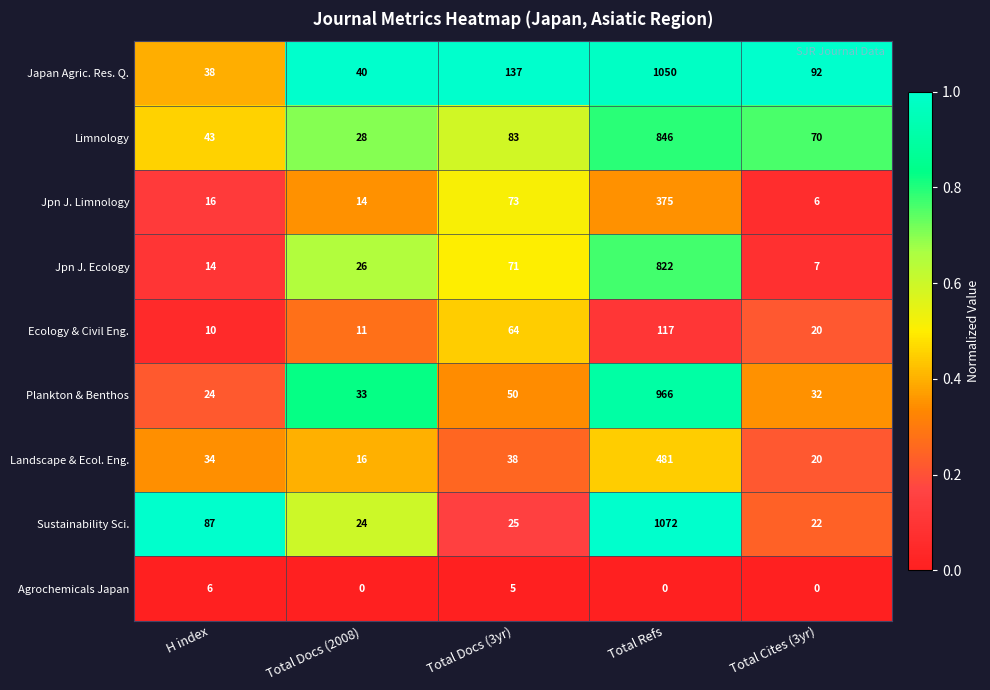

Count the number of categories in the chart.

5